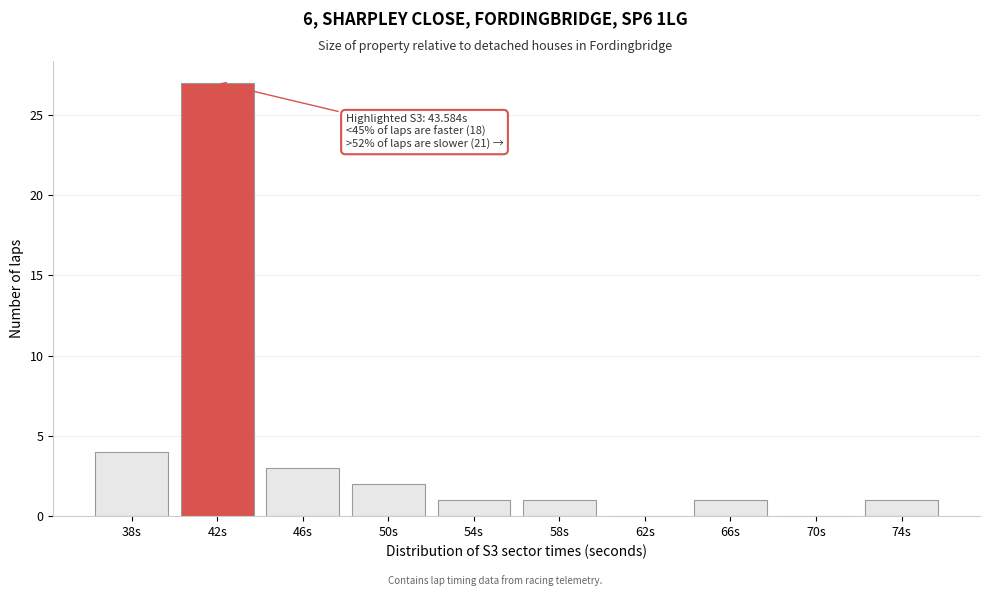

Reading left to right, list all the values displayed in this chart.

38s=4	42s=27	46s=3	50s=2	54s=1	58s=1	62s=0	66s=1	70s=0	74s=1